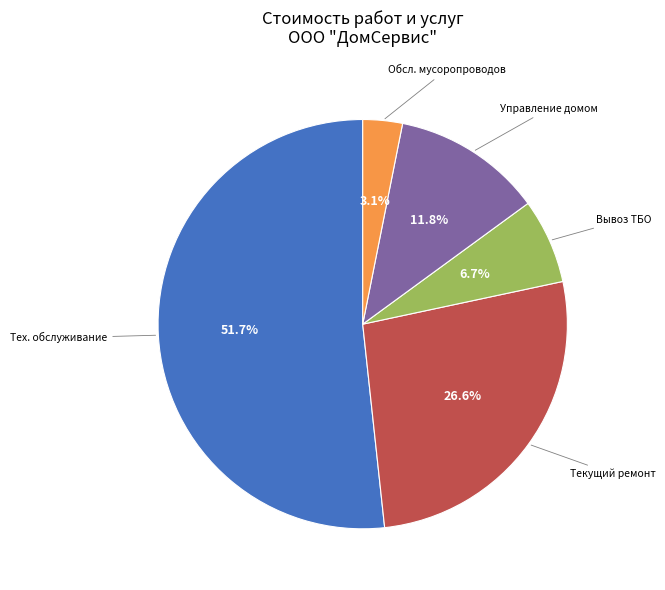

Count the number of slices in the pie.

5